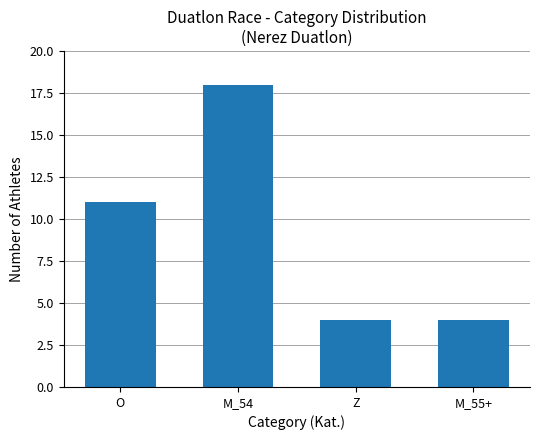

Reading left to right, transcribe all the data shown in this chart.

11	18	4	4